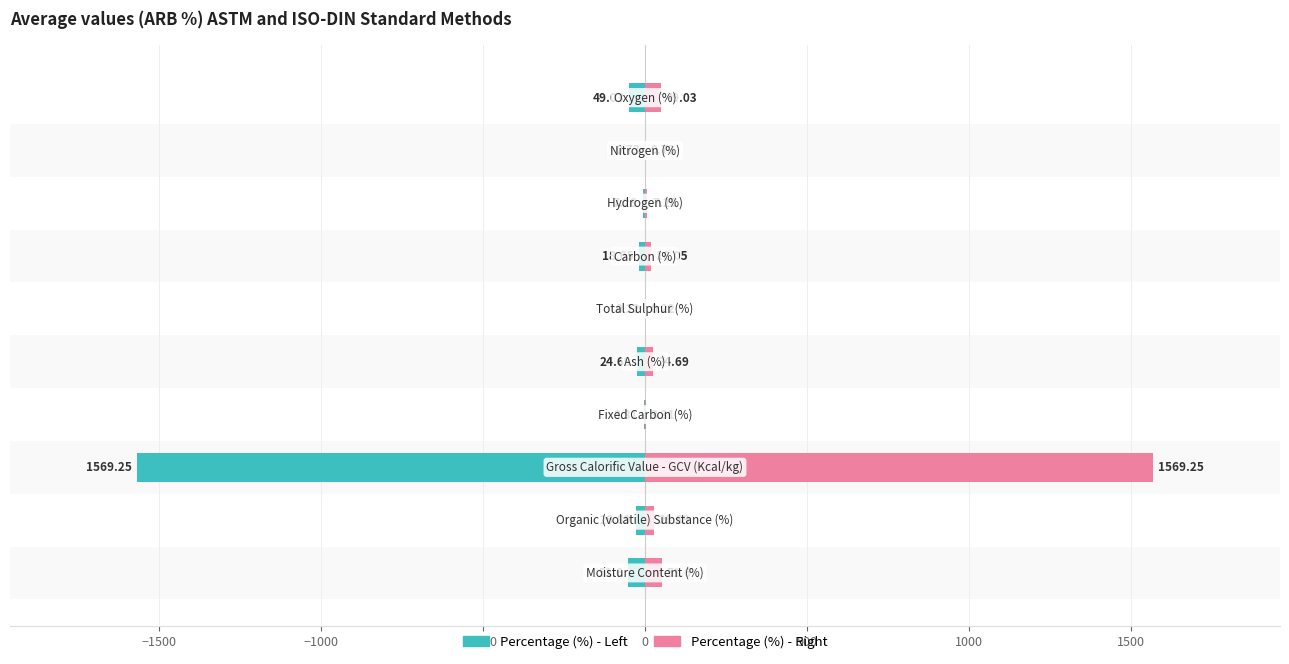

Reading left to right, what are all the values shown in this chart?

Left (teal): -51.6	-26.9	-1569.2	-3.3	-24.7	-0.2	-18.1	-7.3	-0.7	-49.0
Right (pink): 51.6	26.9	1569.2	3.3	24.7	0.2	18.1	7.3	0.7	49.0